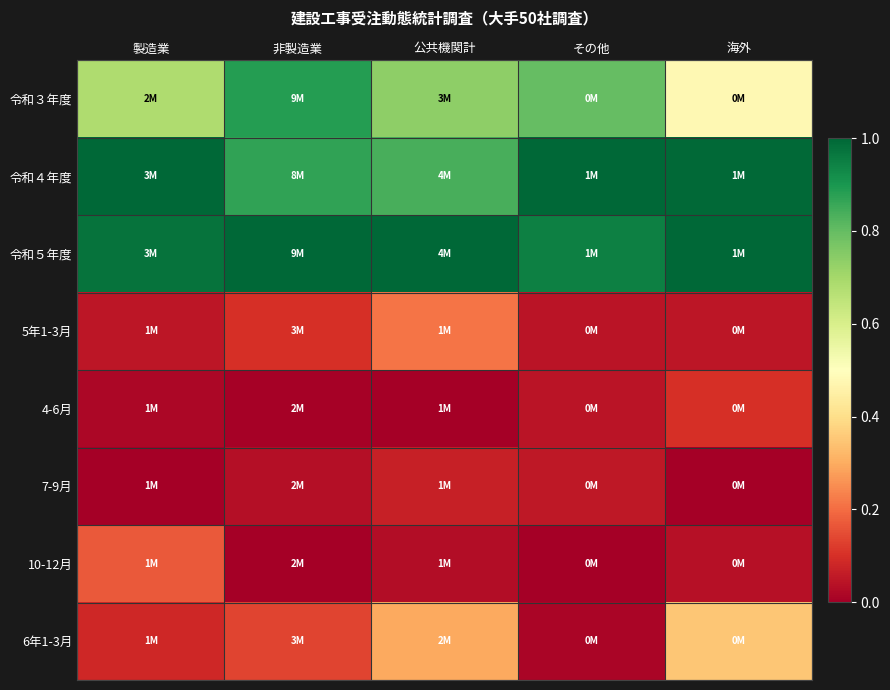

Which label corresponds to the largest value in the chart?

製造業